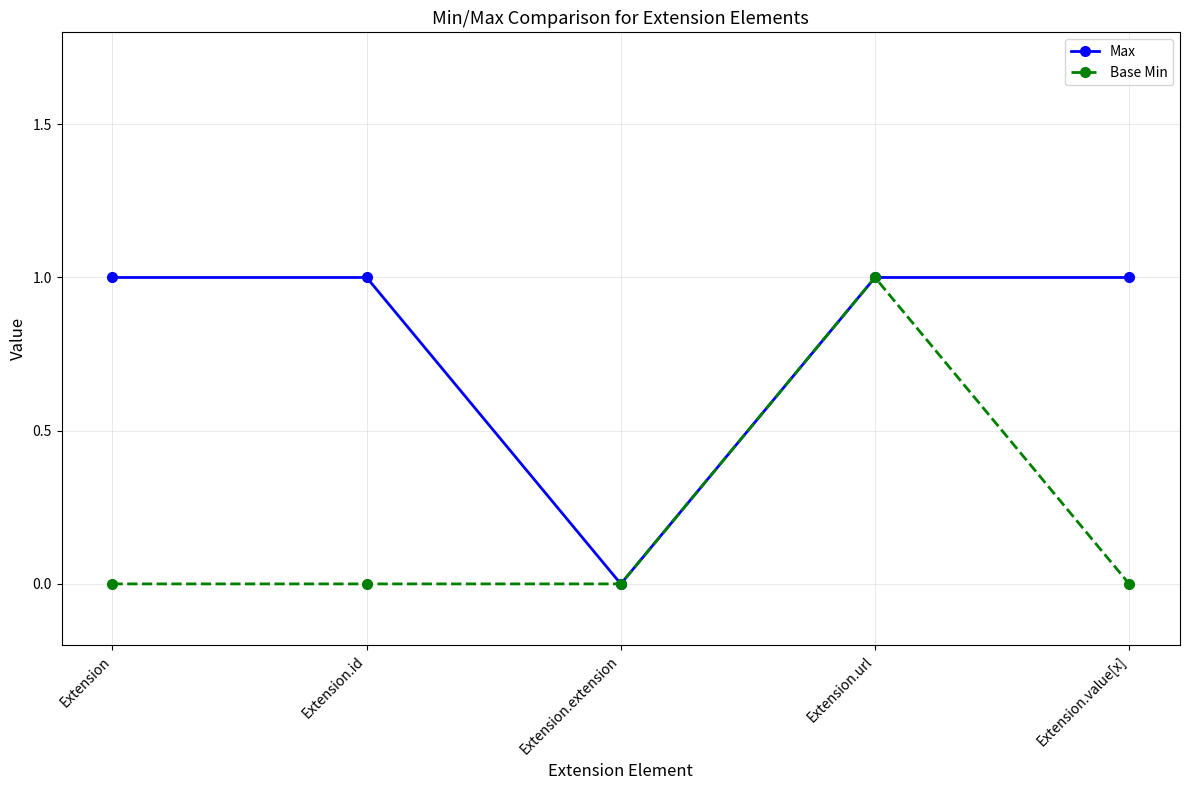

What are all the series names shown in the legend?

Max, Base Min